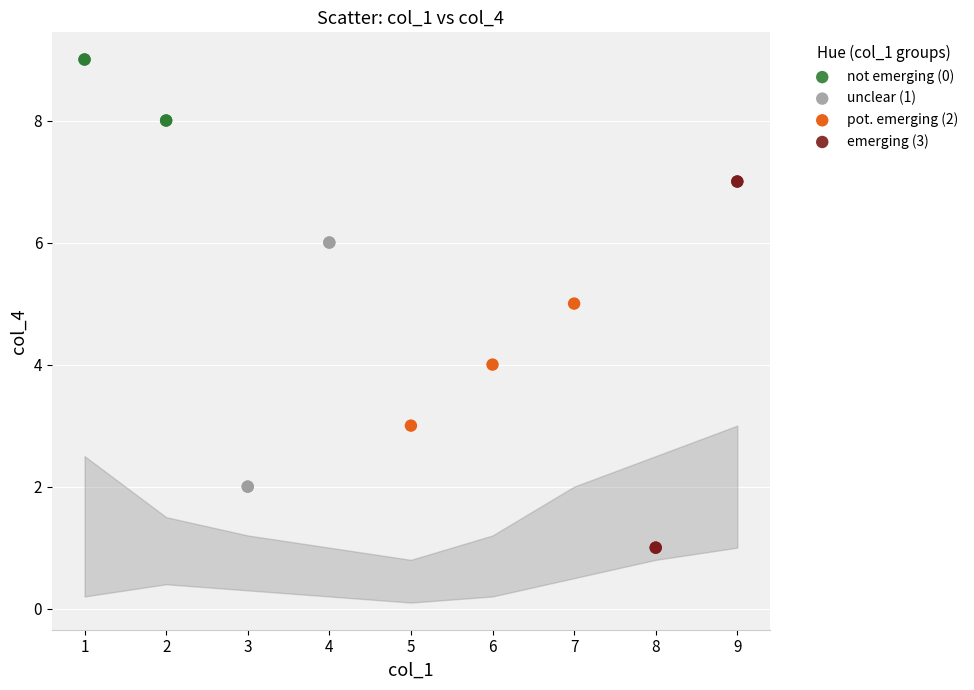

Which series has the widest spread of Y values?

emerging (3)